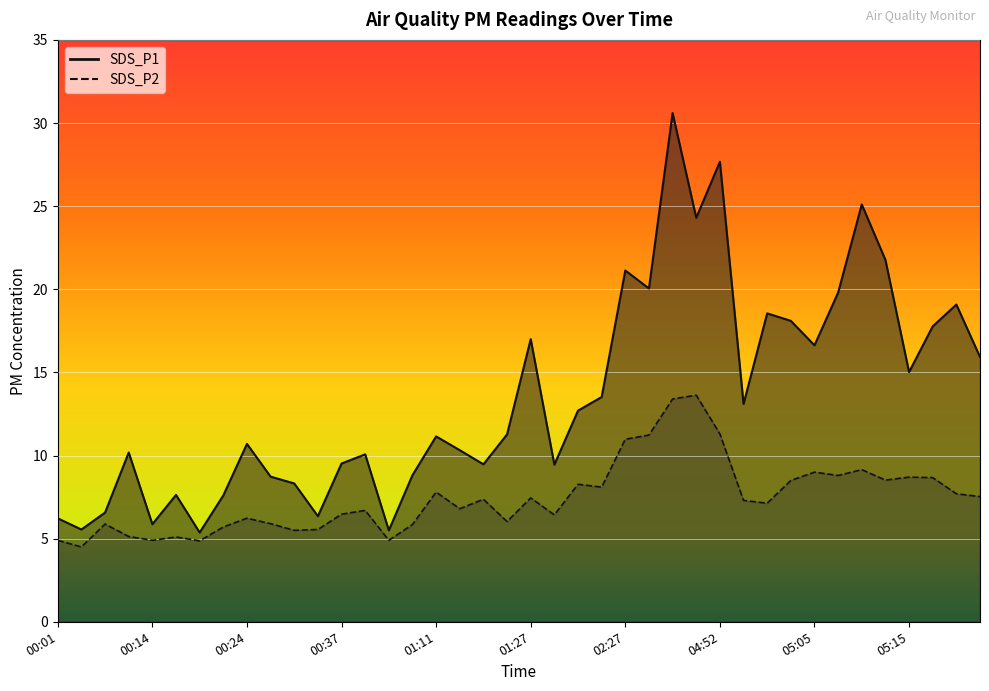

Reading right to left, transcribe all the data shown in this chart.

SDS_P1: 05:22=15.9	05:20=19.1	05:18=17.8	05:15=15.0	05:13=21.8	05:10=25.1	05:08=19.8	05:05=16.6	05:03=18.1	05:00=18.6	04:55=13.1	04:52=27.7	03:31=24.3	02:59=30.6	02:37=20.1	02:27=21.1	01:54=13.5	01:33=12.7	01:30=9.4	01:27=17.0	01:22=11.3	01:16=9.5	01:14=10.3	01:11=11.2	01:08=8.8	01:06=5.5	01:04=10.1	00:37=9.5	00:34=6.3	00:32=8.3	00:26=8.7	00:24=10.7	00:21=7.6	00:19=5.4	00:16=7.6	00:14=5.9	00:11=10.2	00:09=6.6	00:07=5.5	00:01=6.2
SDS_P2: 05:22=7.5	05:20=7.7	05:18=8.7	05:15=8.7	05:13=8.5	05:10=9.2	05:08=8.8	05:05=9.0	05:03=8.5	05:00=7.1	04:55=7.3	04:52=11.3	03:31=13.6	02:59=13.4	02:37=11.2	02:27=11.0	01:54=8.1	01:33=8.3	01:30=6.4	01:27=7.5	01:22=6.0	01:16=7.4	01:14=6.8	01:11=7.8	01:08=5.8	01:06=4.9	01:04=6.7	00:37=6.5	00:34=5.5	00:32=5.5	00:26=5.9	00:24=6.2	00:21=5.7	00:19=4.9	00:16=5.1	00:14=4.9	00:11=5.1	00:09=5.9	00:07=4.5	00:01=4.9